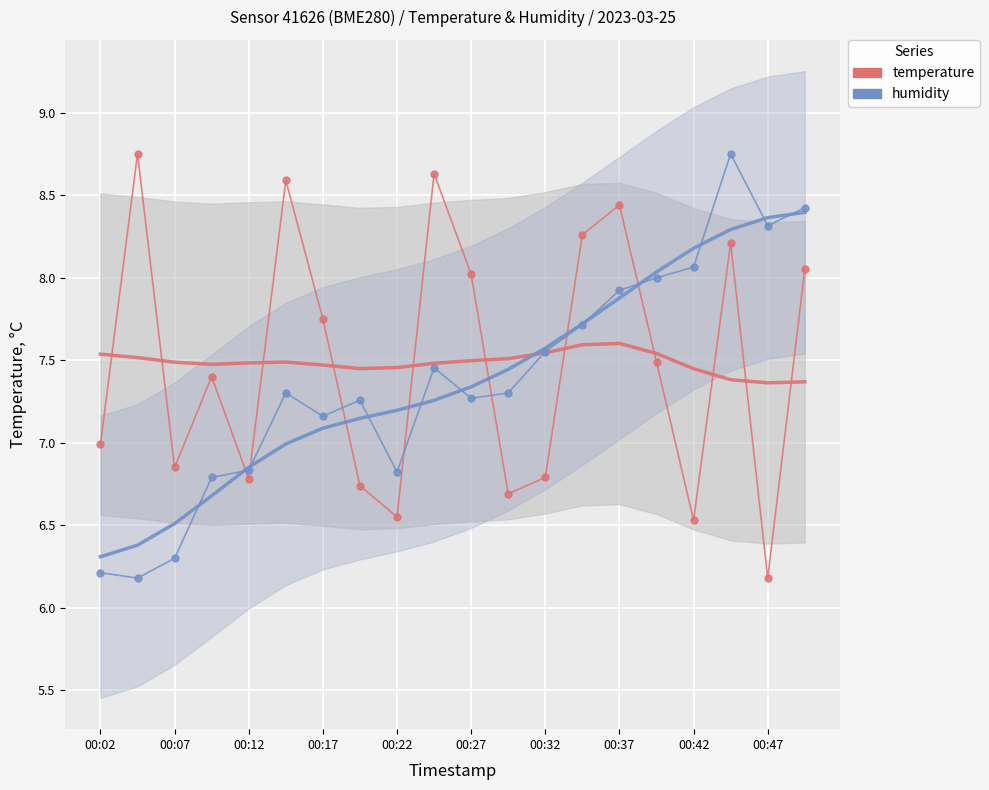

Is it true that humidity (scaled) equals 7.3 at 11?

True